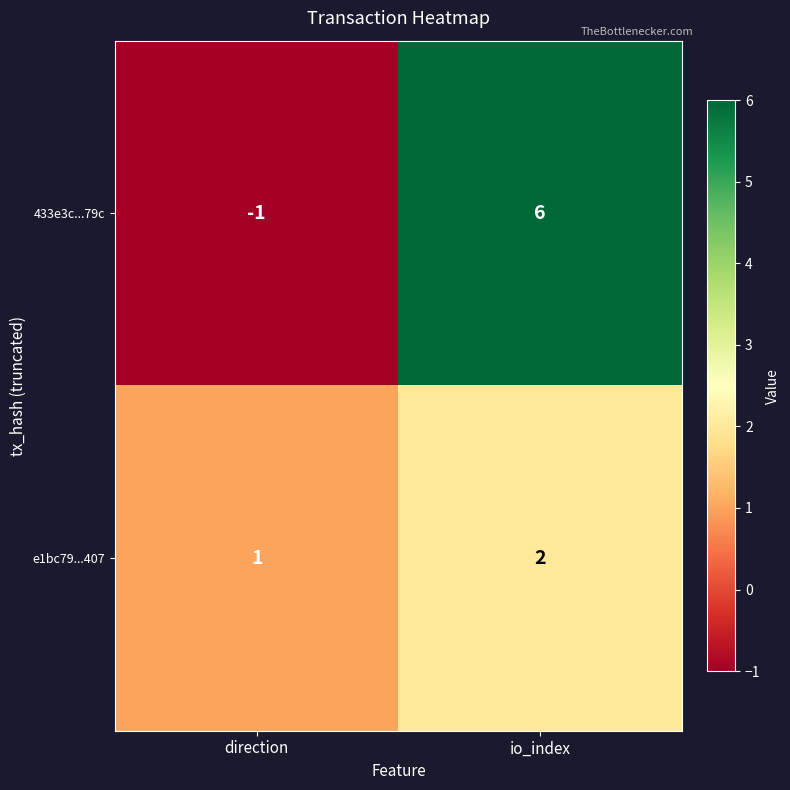

At which category does the chart reach its peak across all series?

io_index